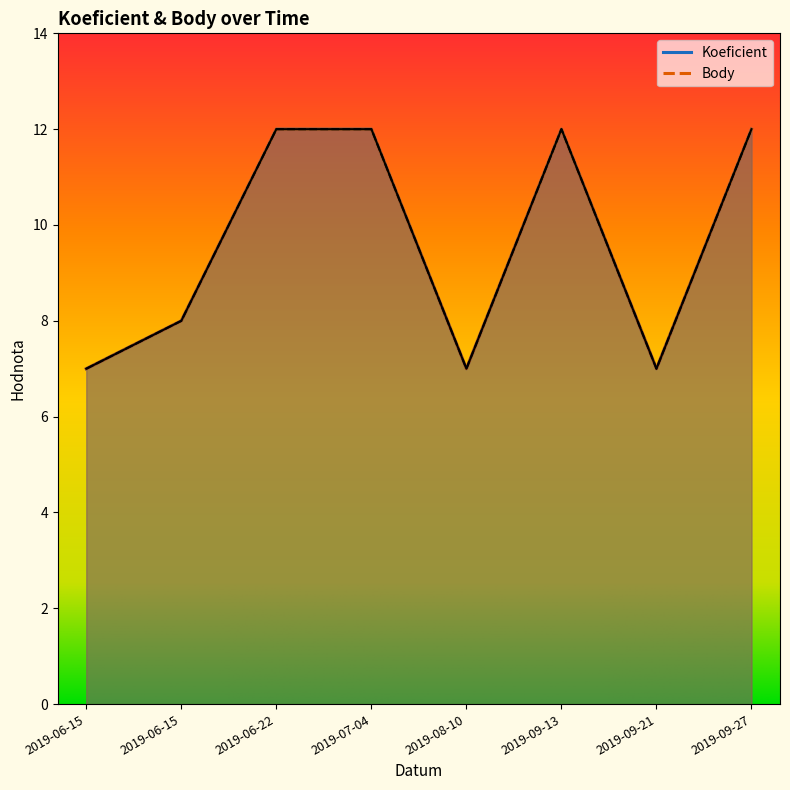

Which category has the lowest value in the Koeficient series?

2019-06-15